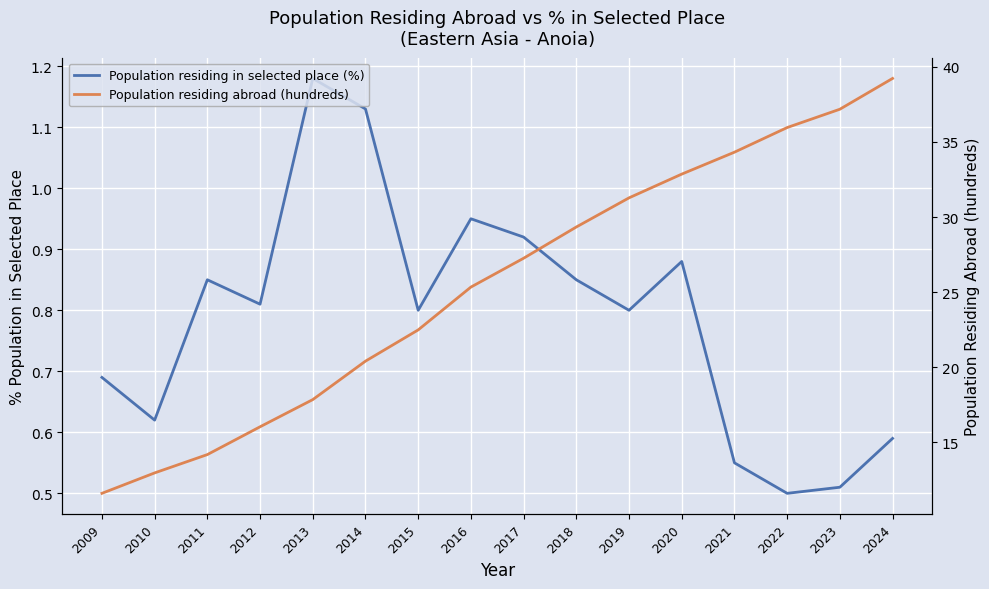

How many lines are shown in the chart?

2